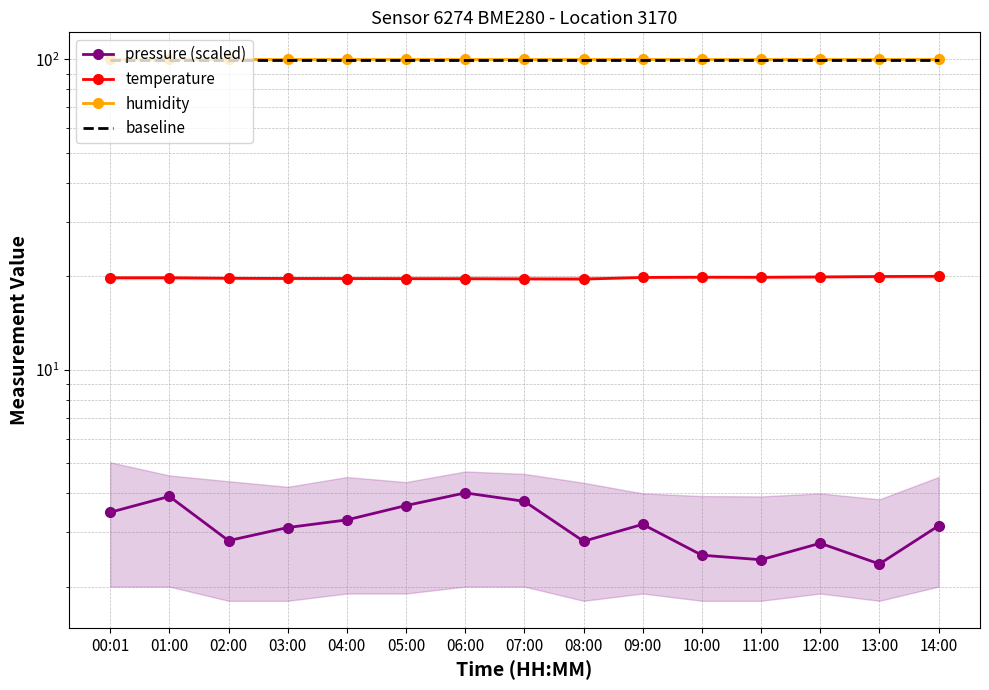

In temperature, how many points are higher than both neighbors (excluding endpoints)?

2